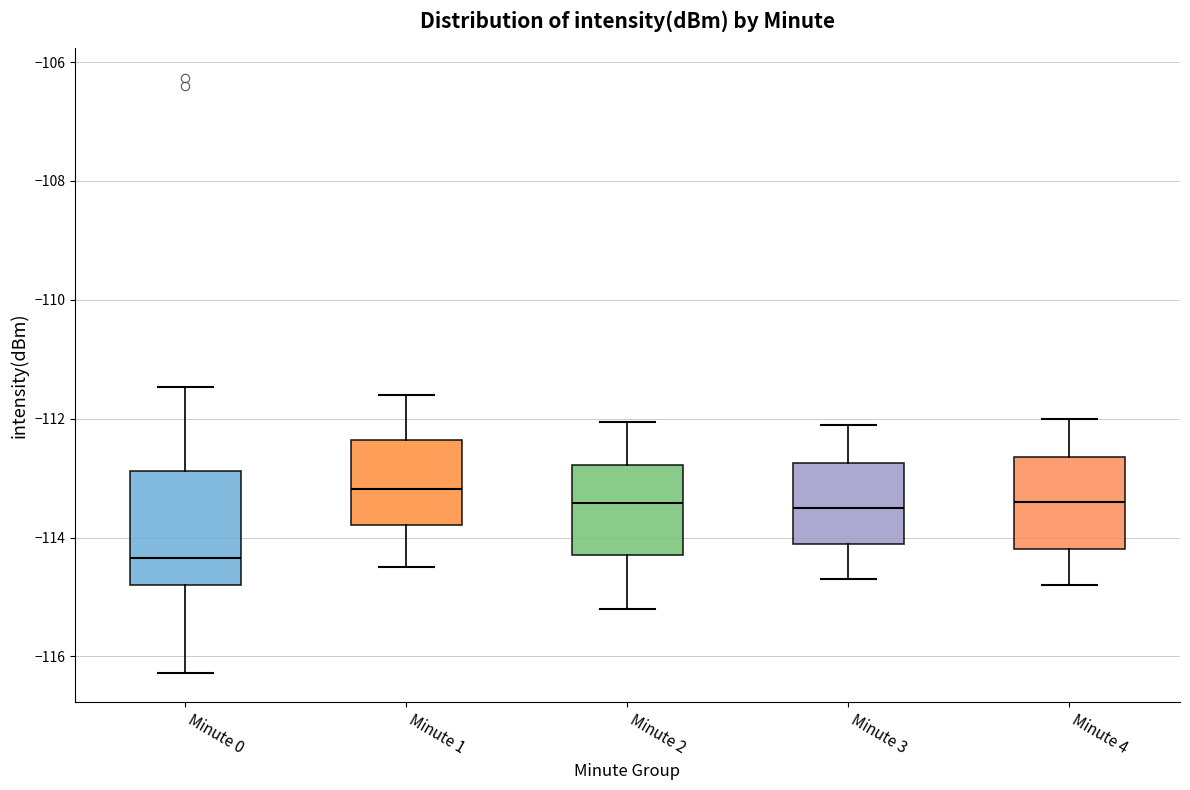

Reading left to right, transcribe this box plot: for each box, give where its median line is, the range the box spans, and where its two whiskers end, as read against the y-axis. The values are not printed on the chart, so give them approximately, as read against the axis.

Minute 0: median -114.4, box -114.8 to -112.8, whiskers -116.2 to -111.4
Minute 1: median -113.2, box -113.8 to -112.4, whiskers -114.4 to -111.6
Minute 2: median -113.4, box -114.2 to -112.8, whiskers -115.2 to -112.0
Minute 3: median -113.4, box -114.0 to -112.8, whiskers -114.6 to -112.0
Minute 4: median -113.4, box -114.2 to -112.6, whiskers -114.8 to -112.0